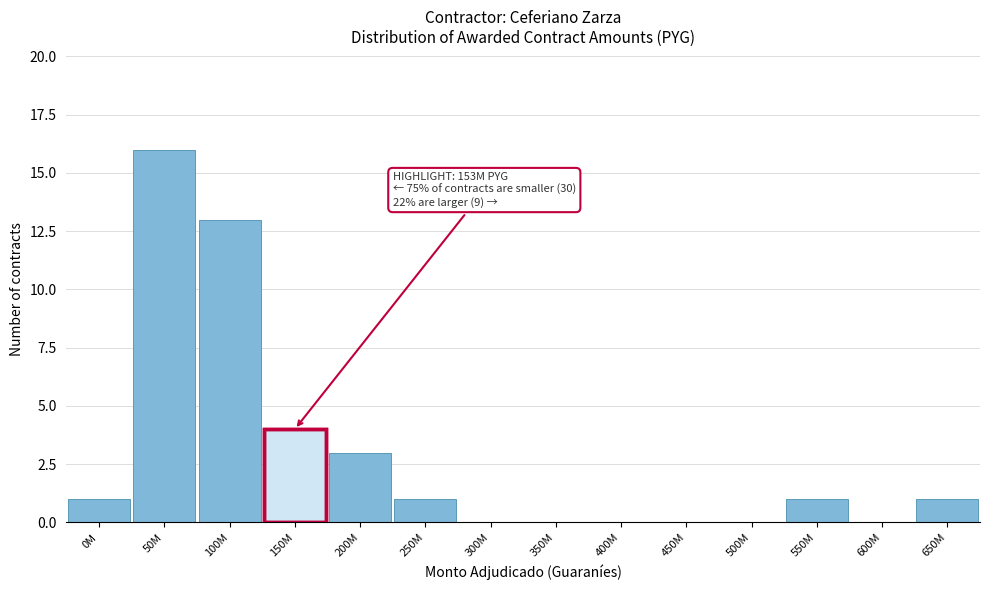

Reading left to right, what are all the values shown in this chart?

0M=1	50M=16	100M=13	150M=4	200M=3	250M=1	300M=0	350M=0	400M=0	450M=0	500M=0	550M=1	600M=0	650M=1